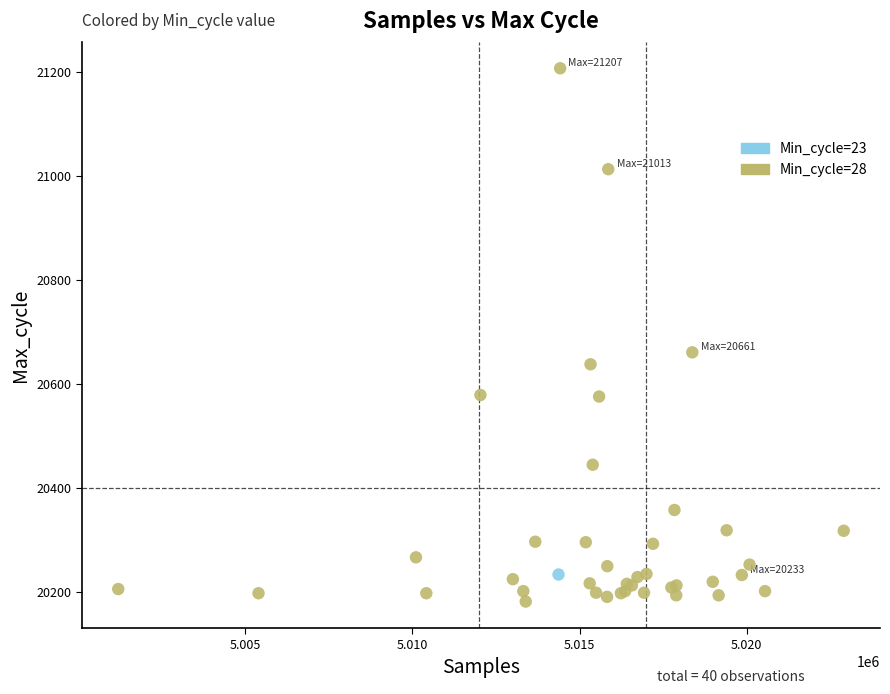

What are all the series names shown in the legend?

Min_cycle=23, Min_cycle=28